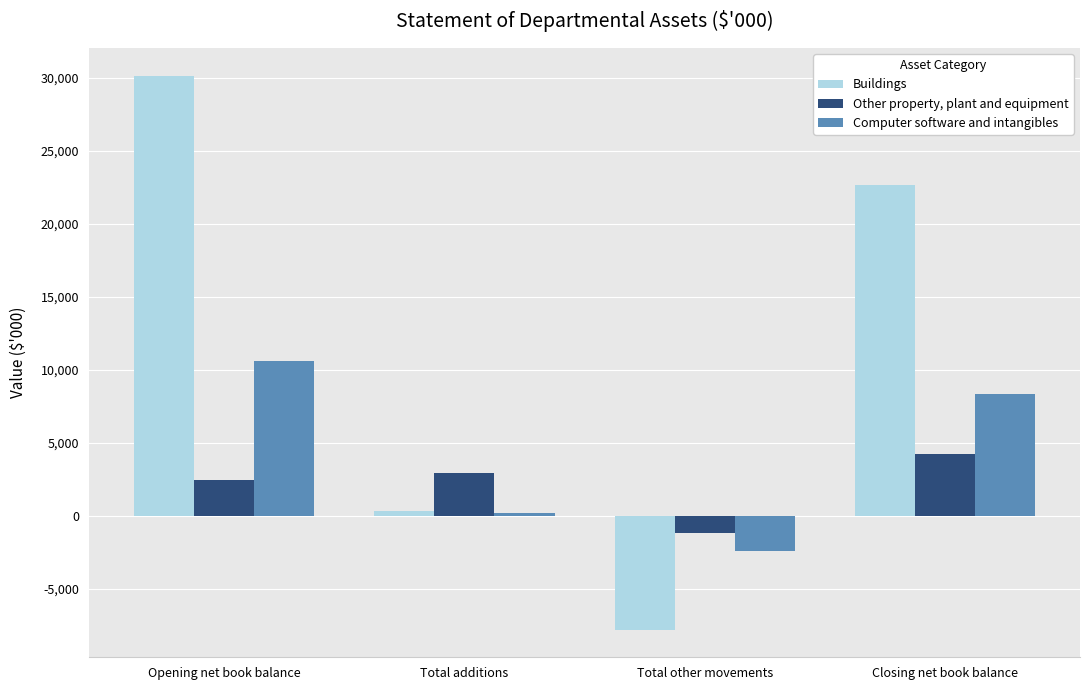

Is it true that Other property, plant and equipment equals 4214 at Closing net book balance?

True